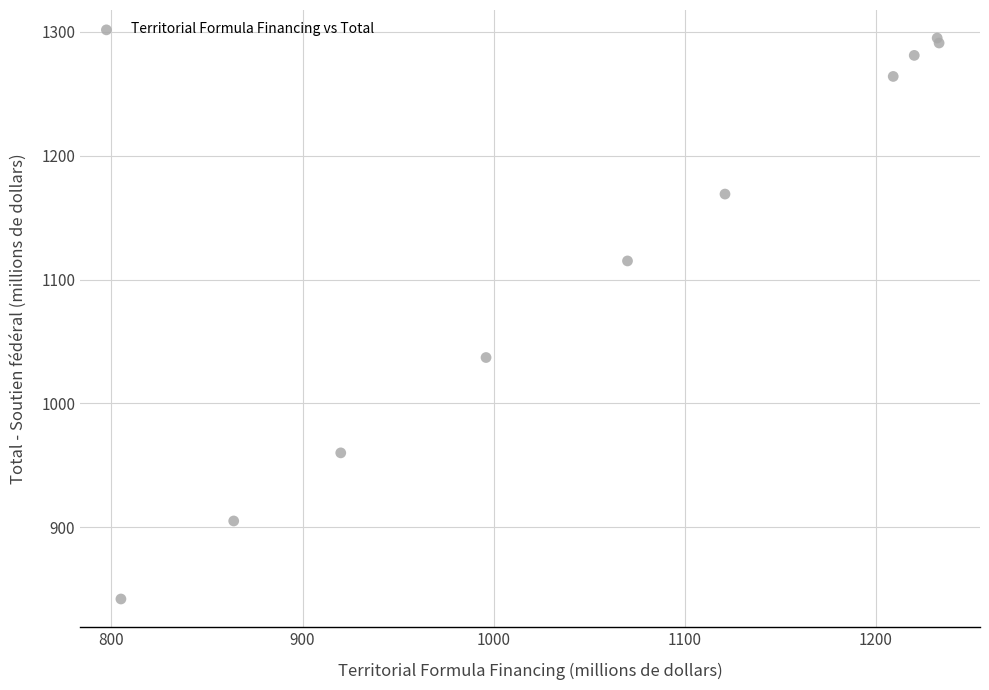

What Y value in the scatter plot is closest to 1068?

1037